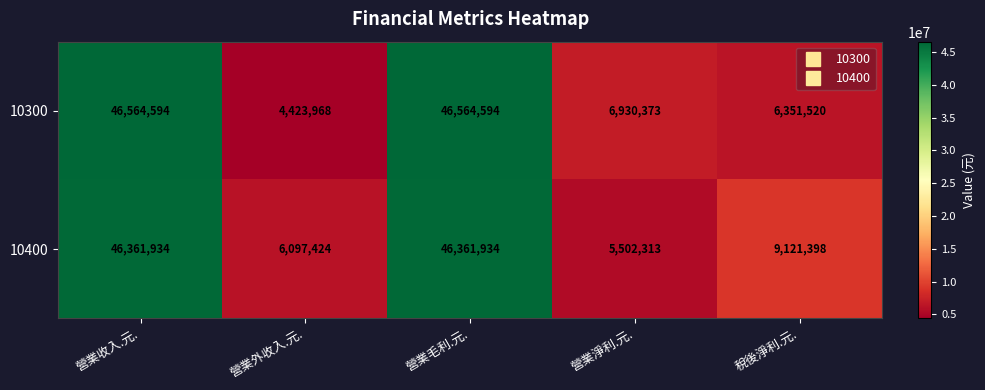

The 10400 series shows 2273830 at 營業淨利.元.. True or false?

False